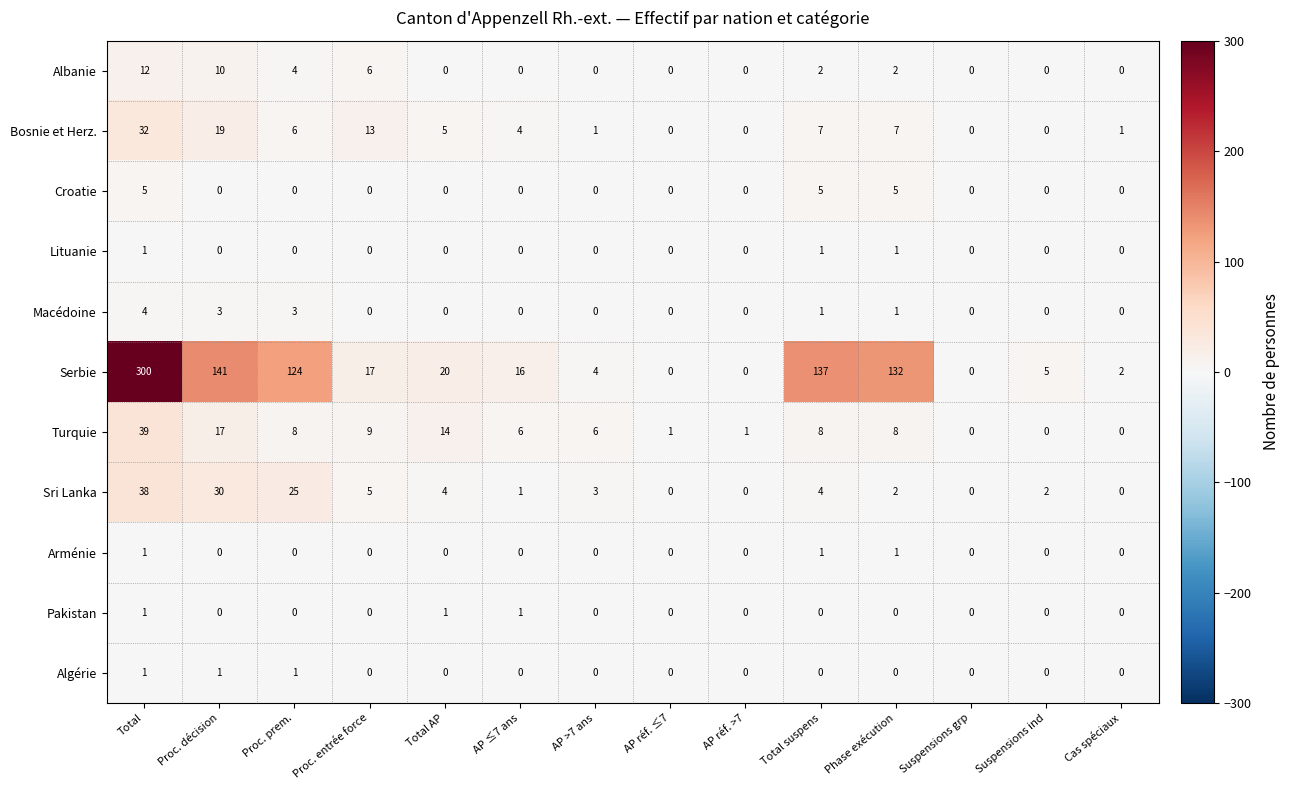

What is the greatest value displayed?

300